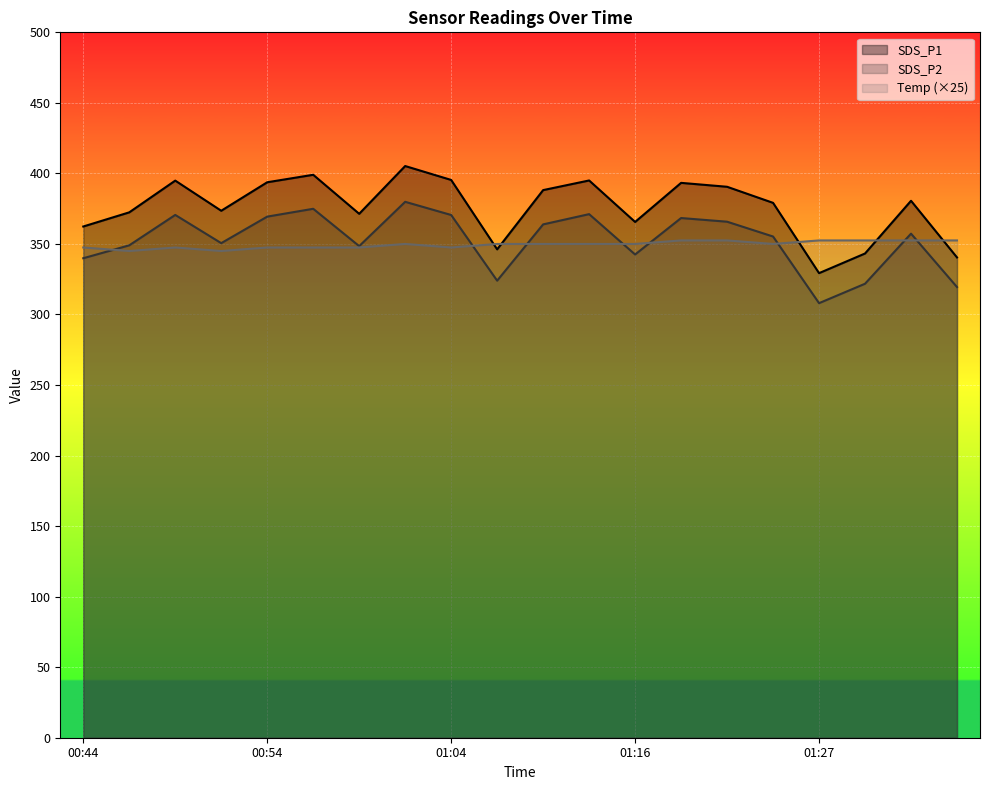

What are all the series names shown in the legend?

SDS_P1, SDS_P2, Temp (×25)